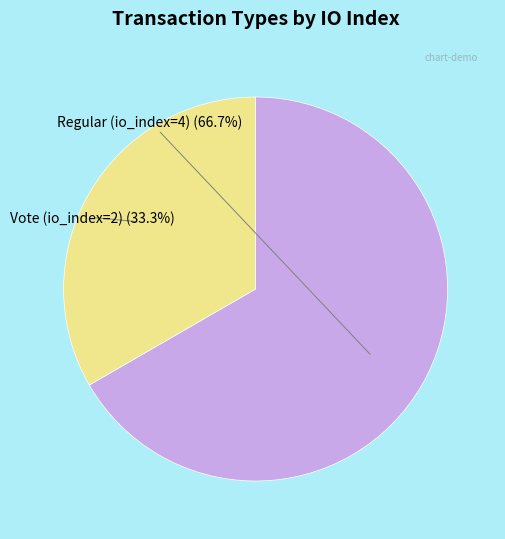

Rank the categories by value from highest to lowest.

Regular (io_index=4), Vote (io_index=2)